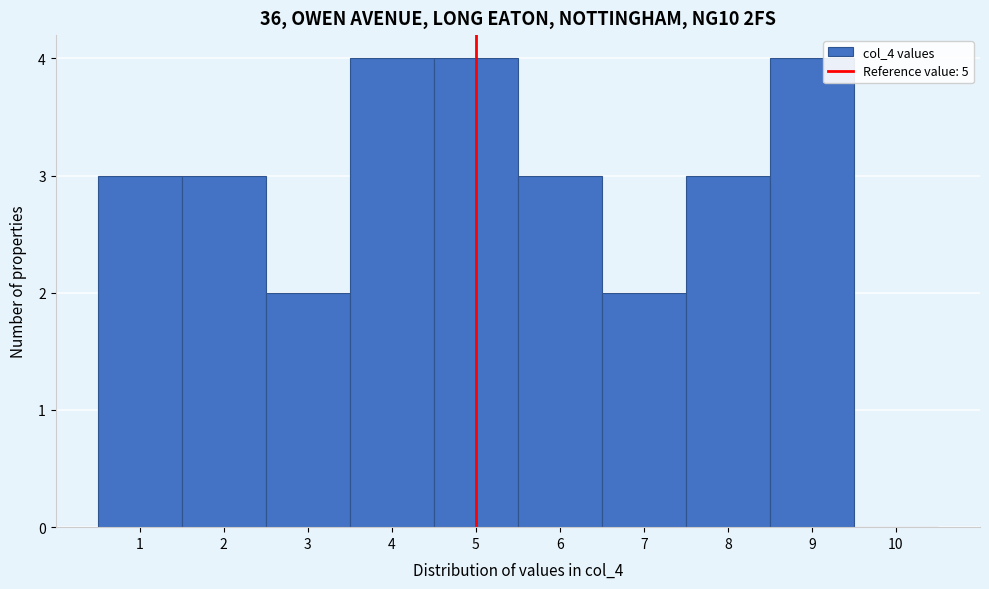

Reading left to right, list every bar in this chart as the range it spans on the x-axis followed by its height. The values are not printed on the chart, so give them approximately, as read against the axis.

0.5 to 1.5: 3
1.5 to 2.5: 3
2.5 to 3.5: 2
3.5 to 4.5: 4
4.5 to 5.5: 4
5.5 to 6.5: 3
6.5 to 7.5: 2
7.5 to 8.5: 3
8.5 to 9.5: 4
9.5 to 10.5: 0